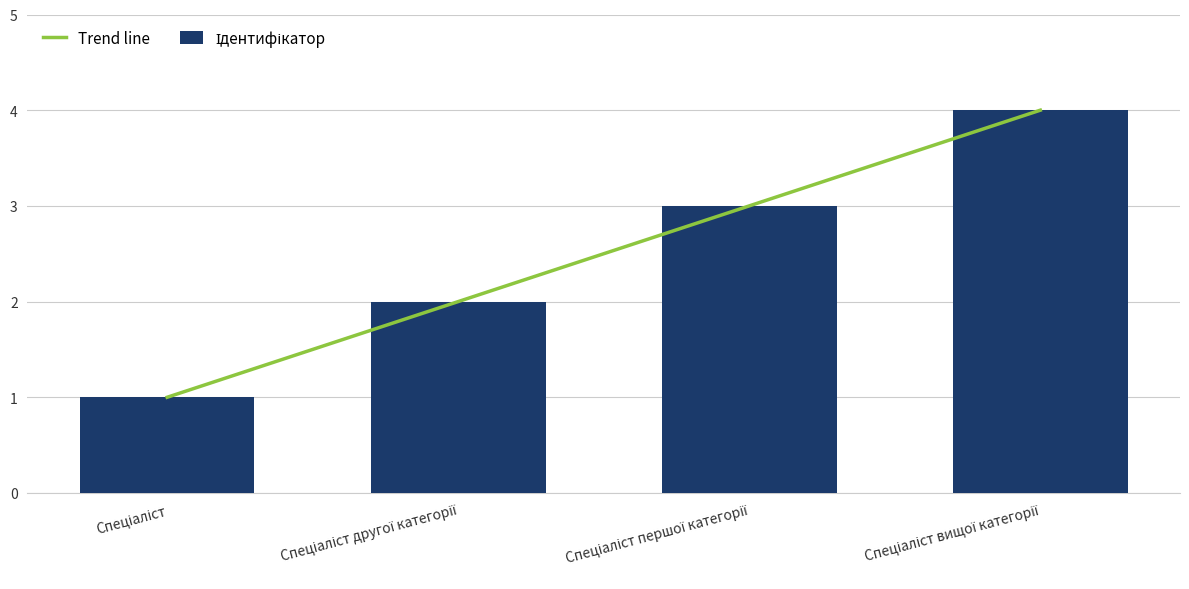

Where is the data nearest to the value 2?

Спеціаліст другої категорії